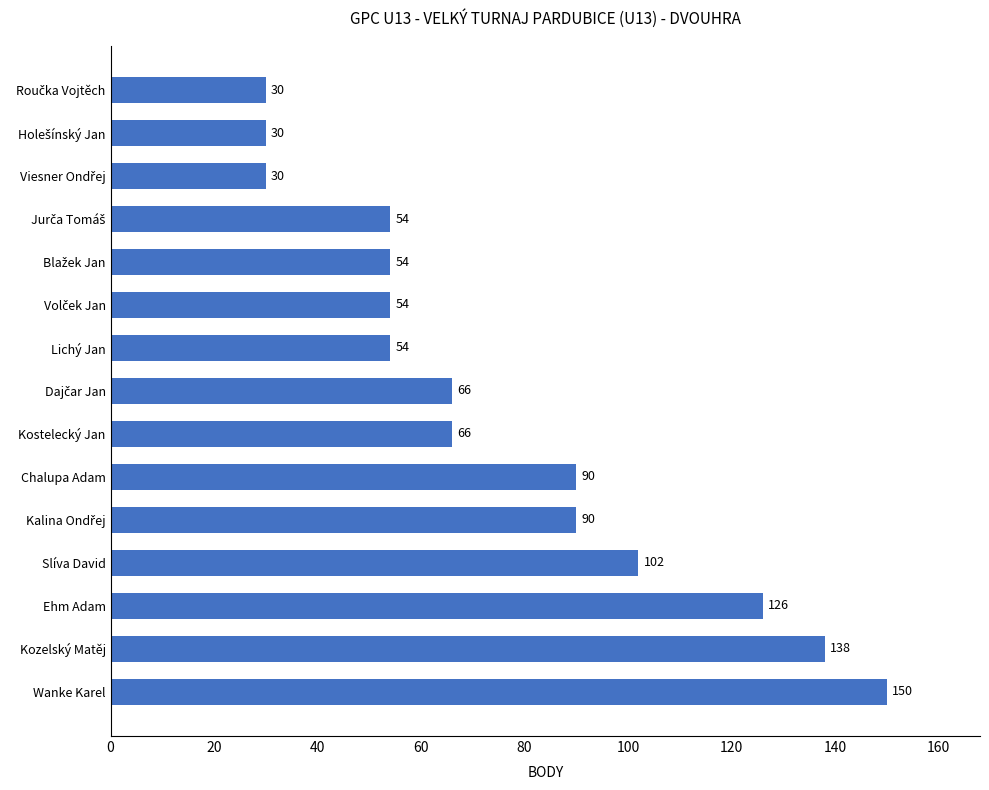

Reading top to bottom, extract all data points from this chart.

30	30	30	54	54	54	54	66	66	90	90	102	126	138	150